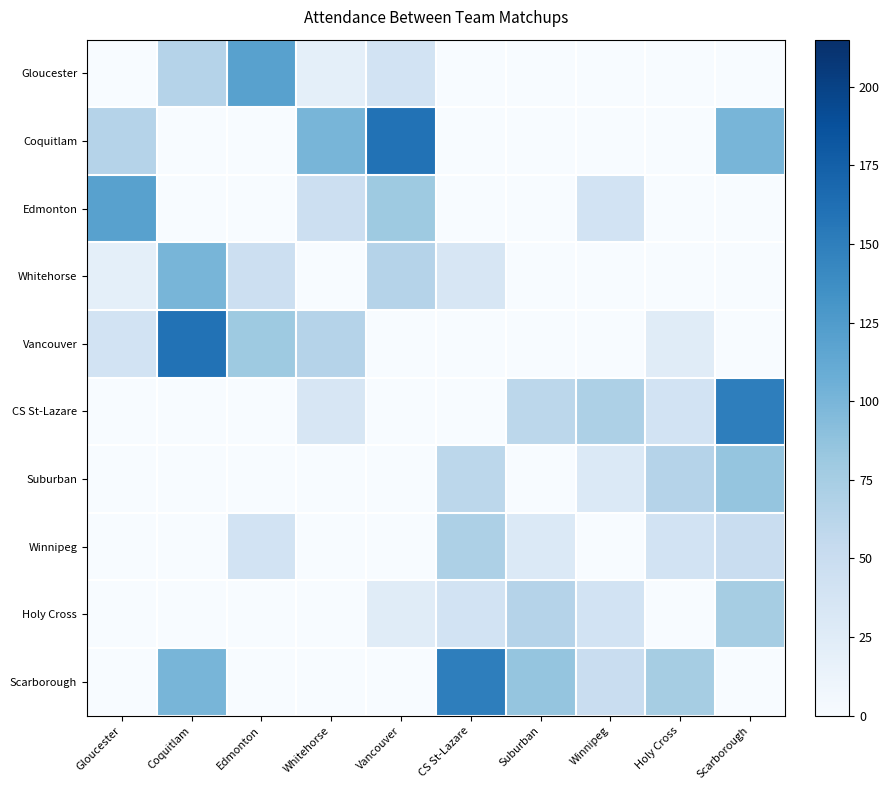

Between Scarborough and Winnipeg, which is larger?

Scarborough